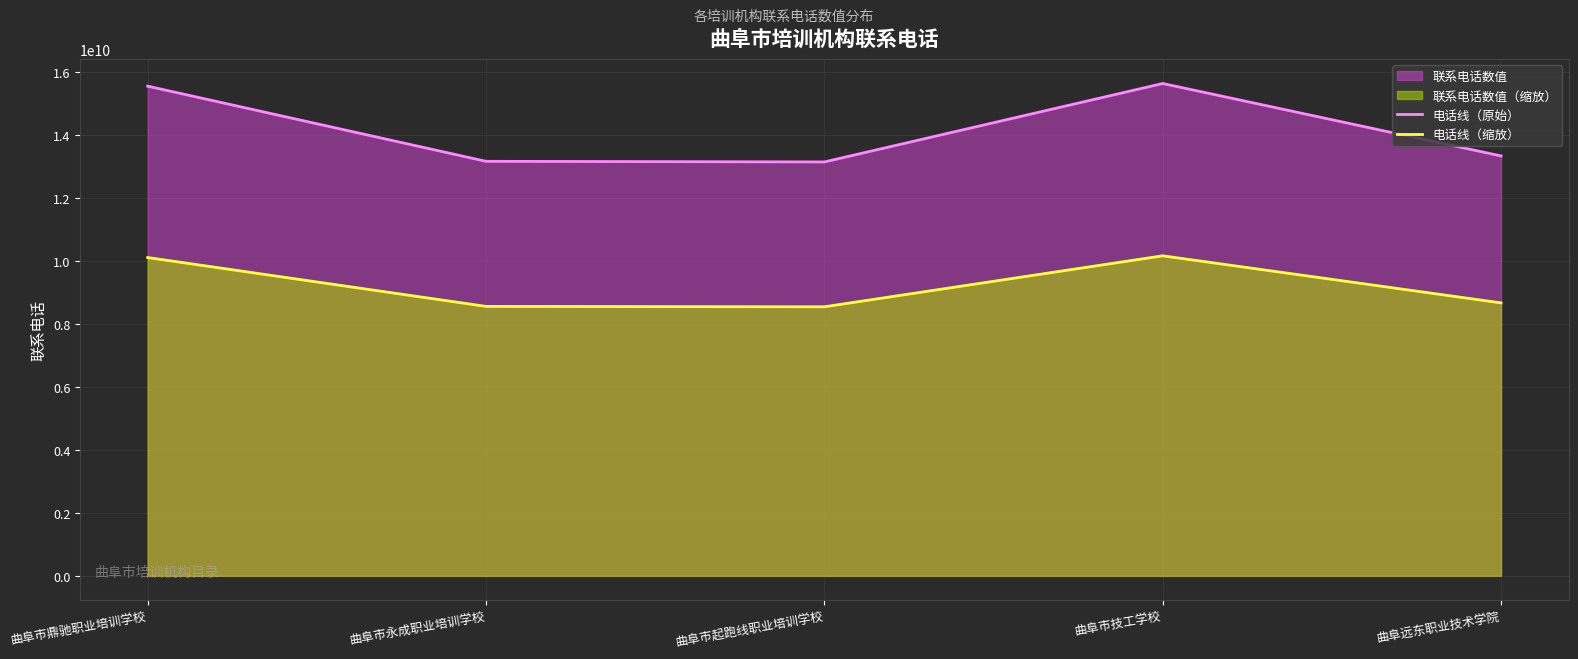

True or false: 电话线（原始） has a value of 23319559754.3 at 曲阜市技工学校.

False